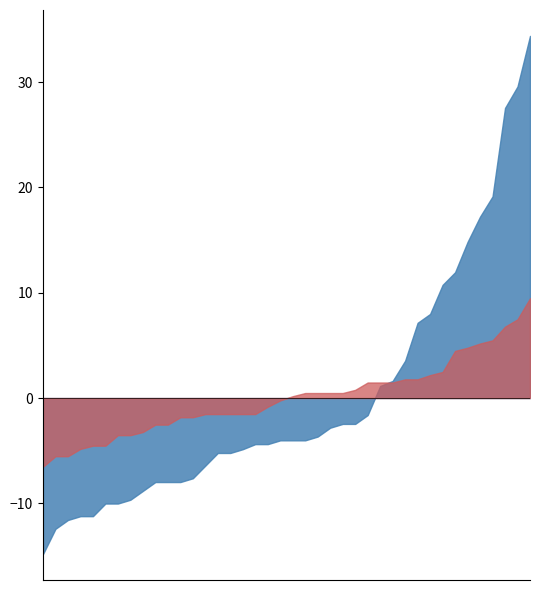

Rank the series at 01:18 from highest to lowest value.

P1, P2